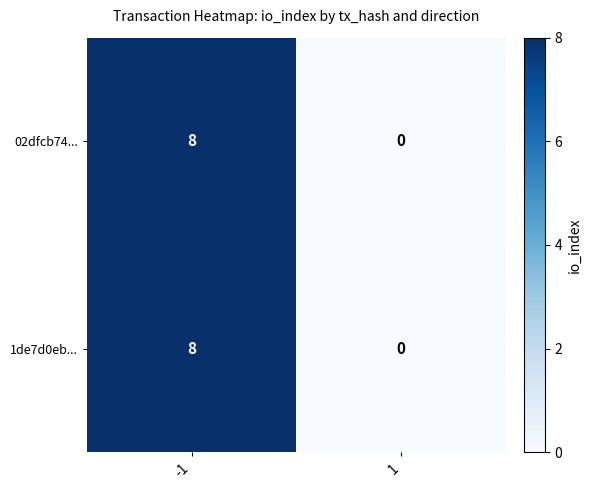

Rank the categories by 02dfcb74... value from highest to lowest.

-1, 1